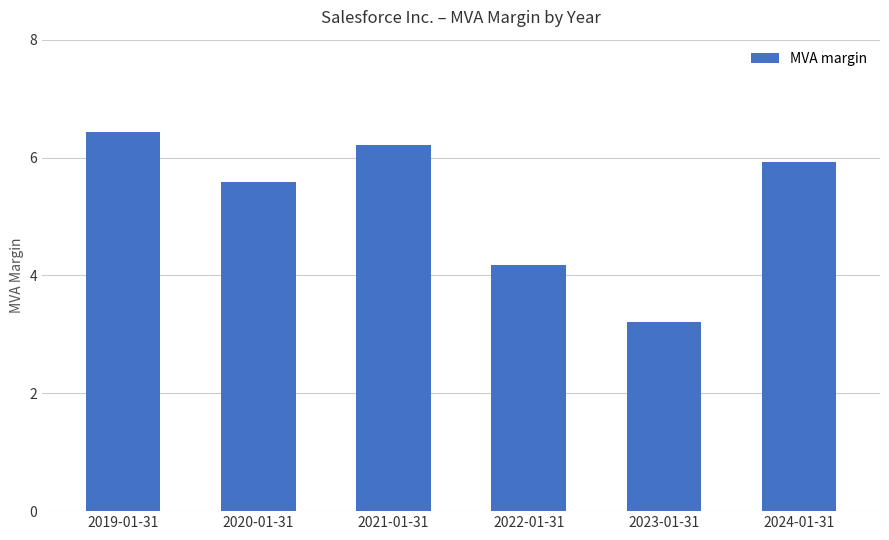

Count the number of categories in the chart.

6